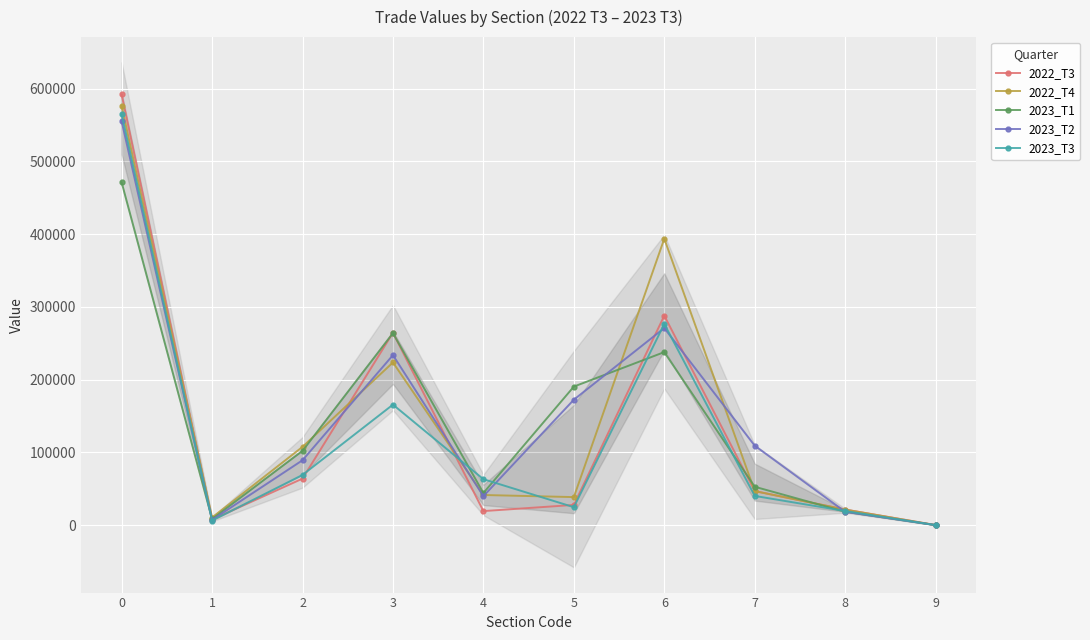

Which series has the largest total across all categories?

2023_T2